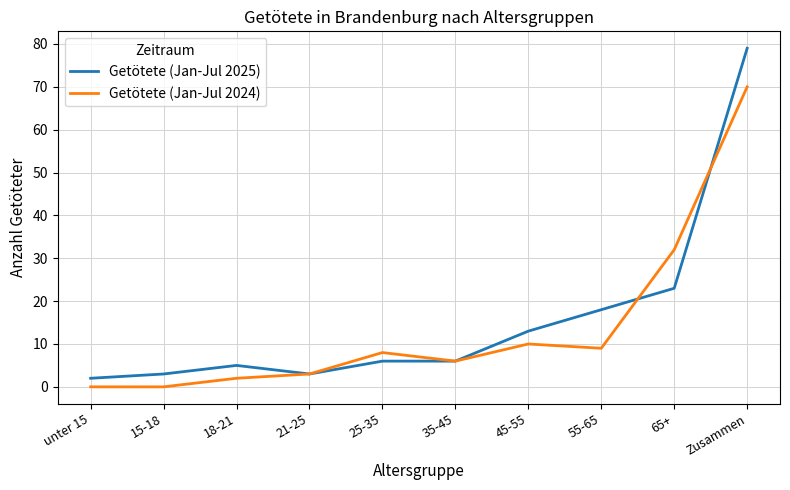

Reading left to right, list all the values displayed in this chart.

Getötete (Jan-Jul 2025): 2	3	5	3	6	6	13	18	23	79
Getötete (Jan-Jul 2024): 0	0	2	3	8	6	10	9	32	70